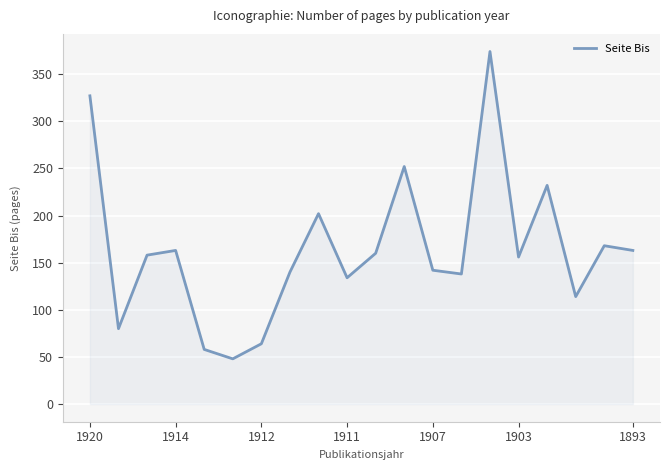

What is the smallest value displayed?

48